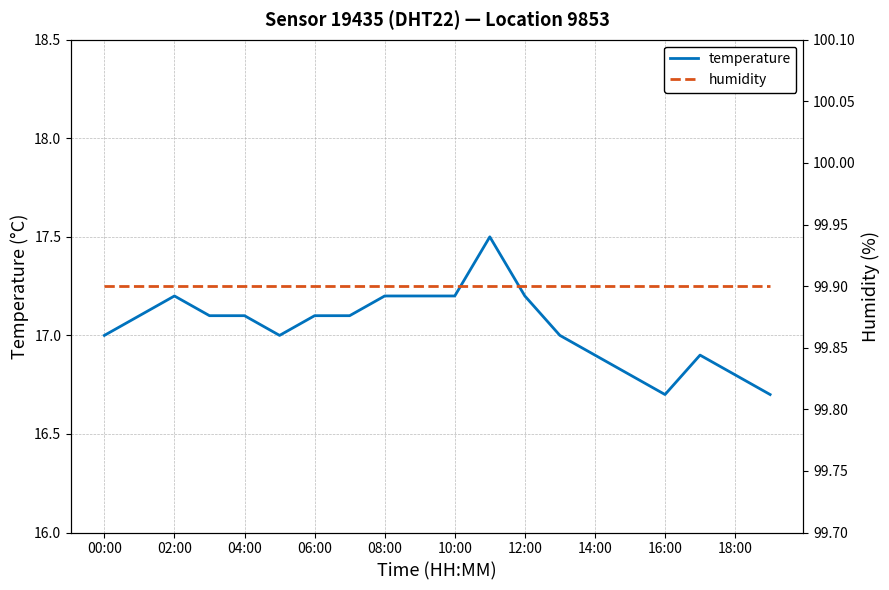

True or false: temperature and humidity cross at least once.

False